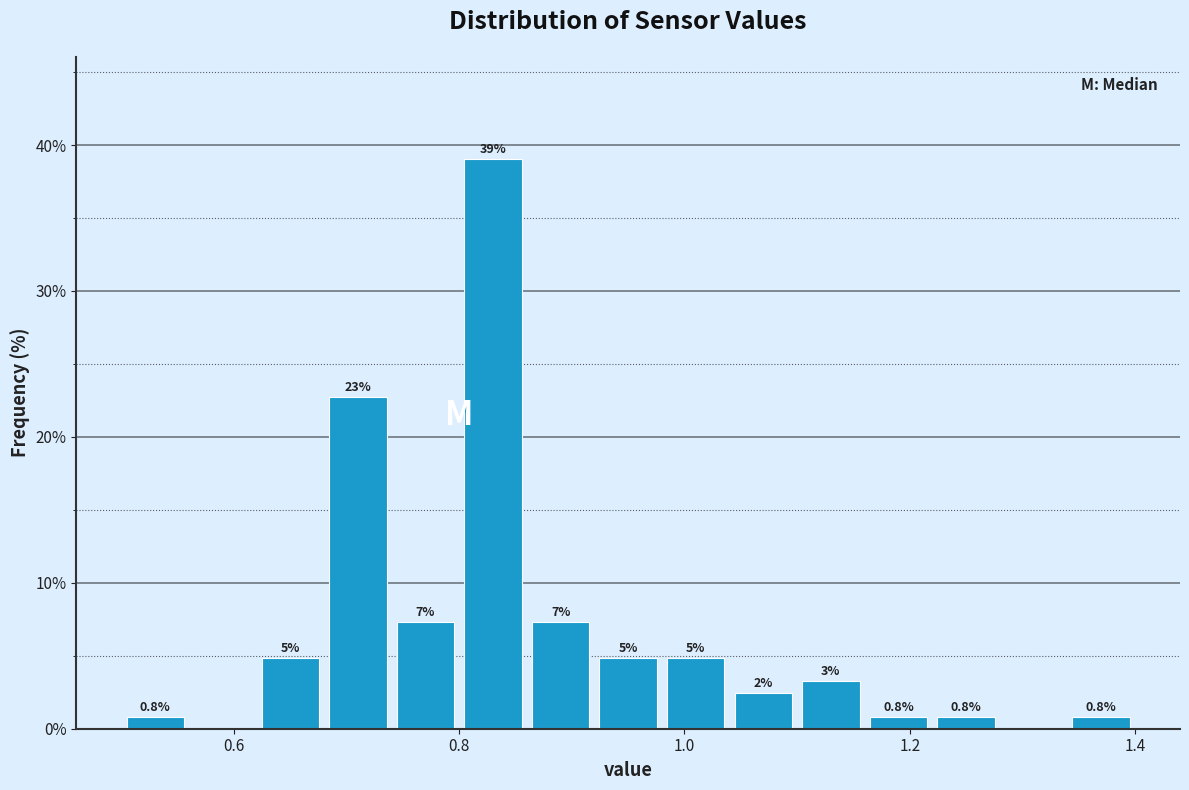

Read against the x-axis, roughly where is the centre of the tallest bar?

0.84